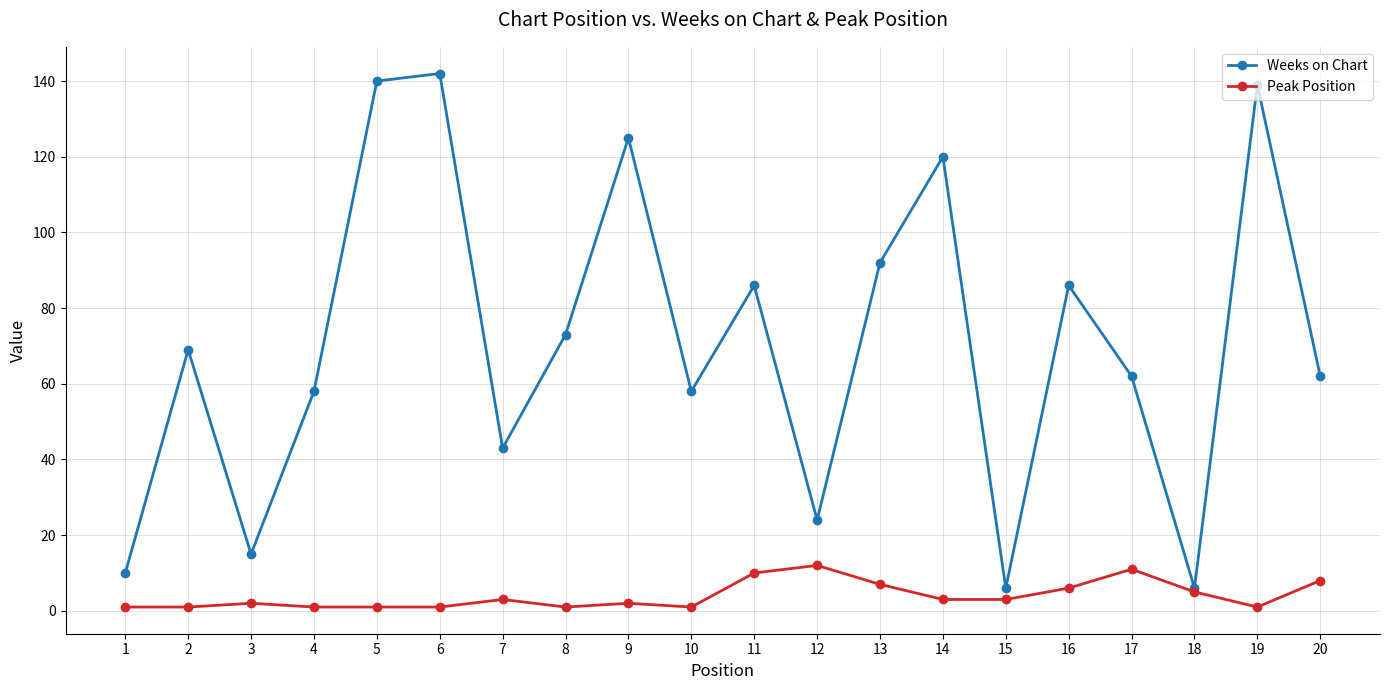

Rank the series by their average value, from highest to lowest.

Weeks on Chart, Peak Position